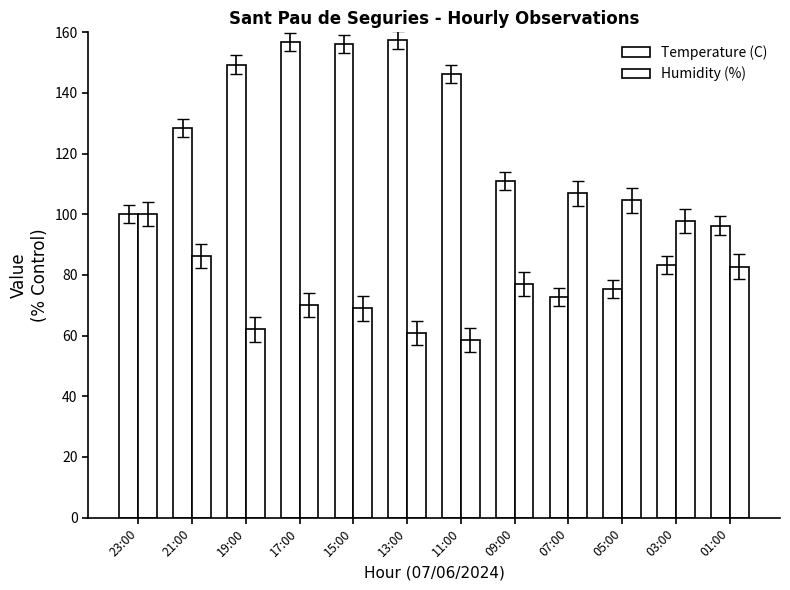

What is the value of the Temperature (C) bar at the 8th from the left?

111.1